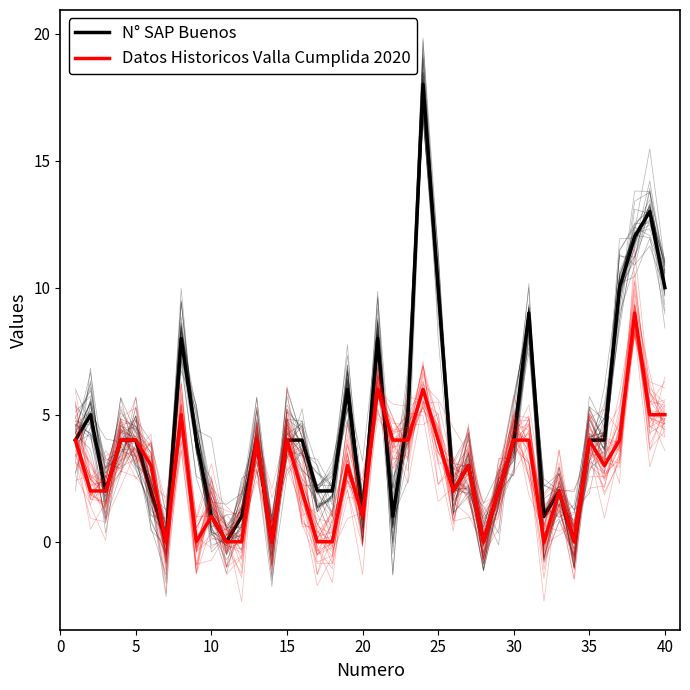

The value of Datos Historicos Valla Cumplida 2020 at 17 is 3. True or false?

False